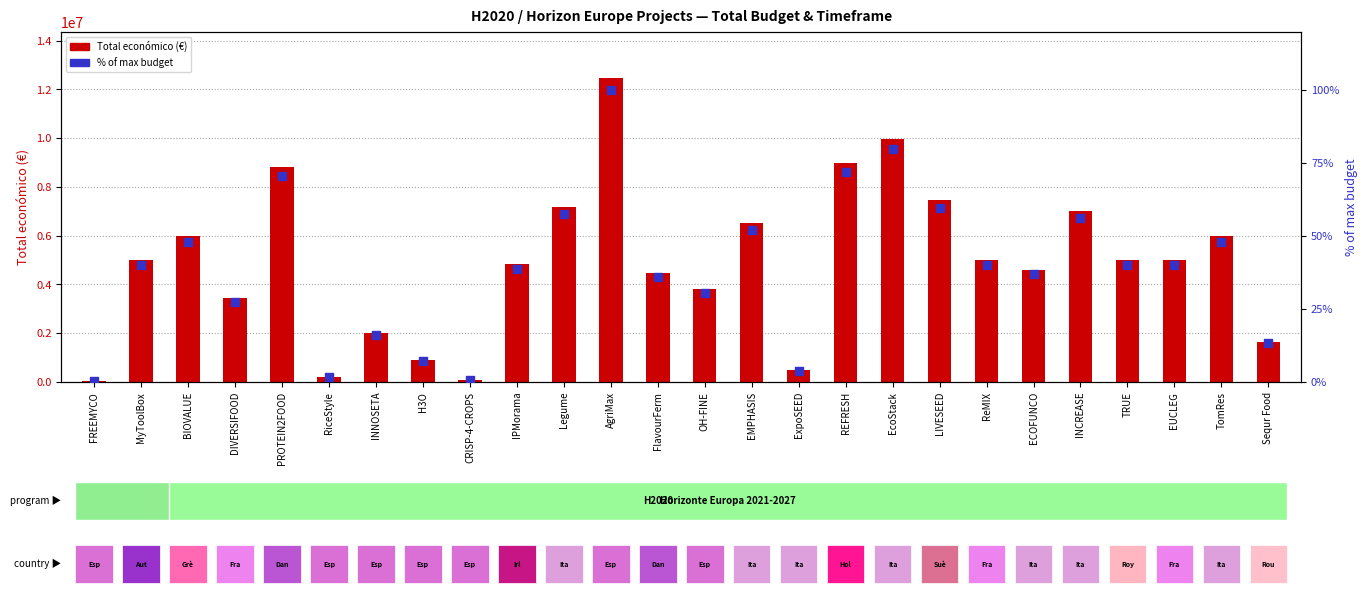

Which series contains the lowest Y value?

% of max budget